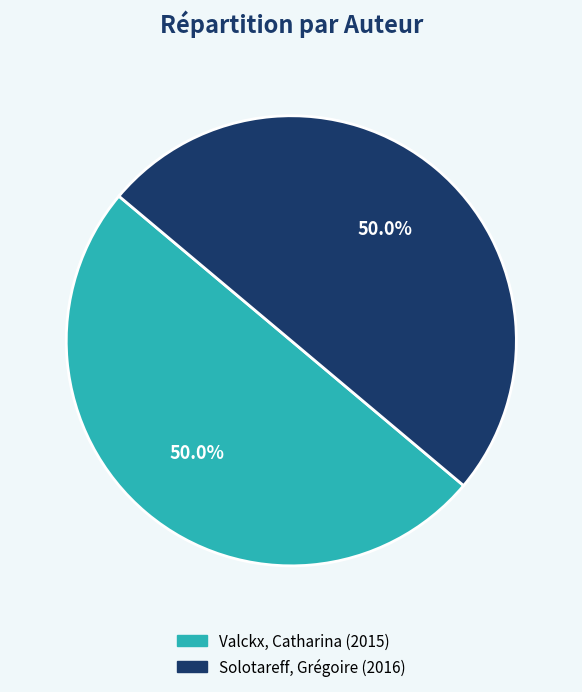

The Solotareff, Grégoire slice represents 50% of the pie. True or false?

True